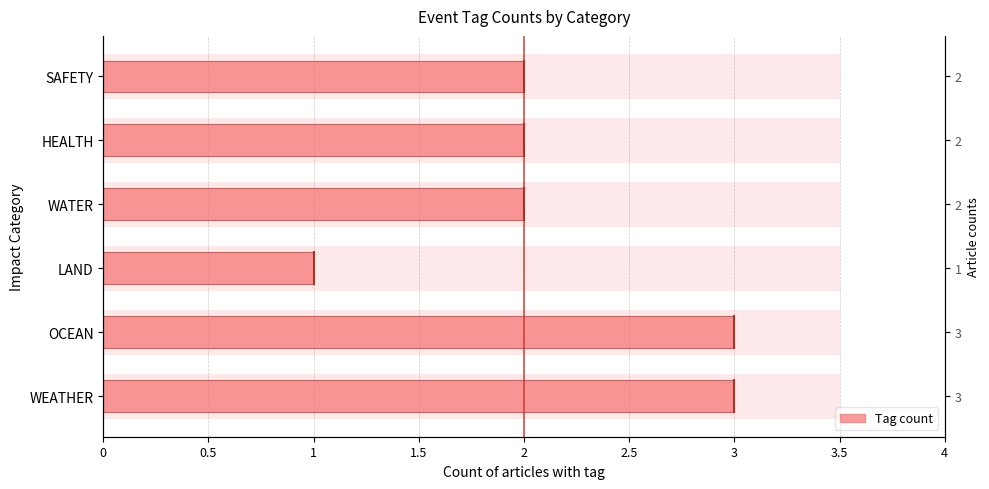

What is the sum of the values at WEATHER and SAFETY?

5